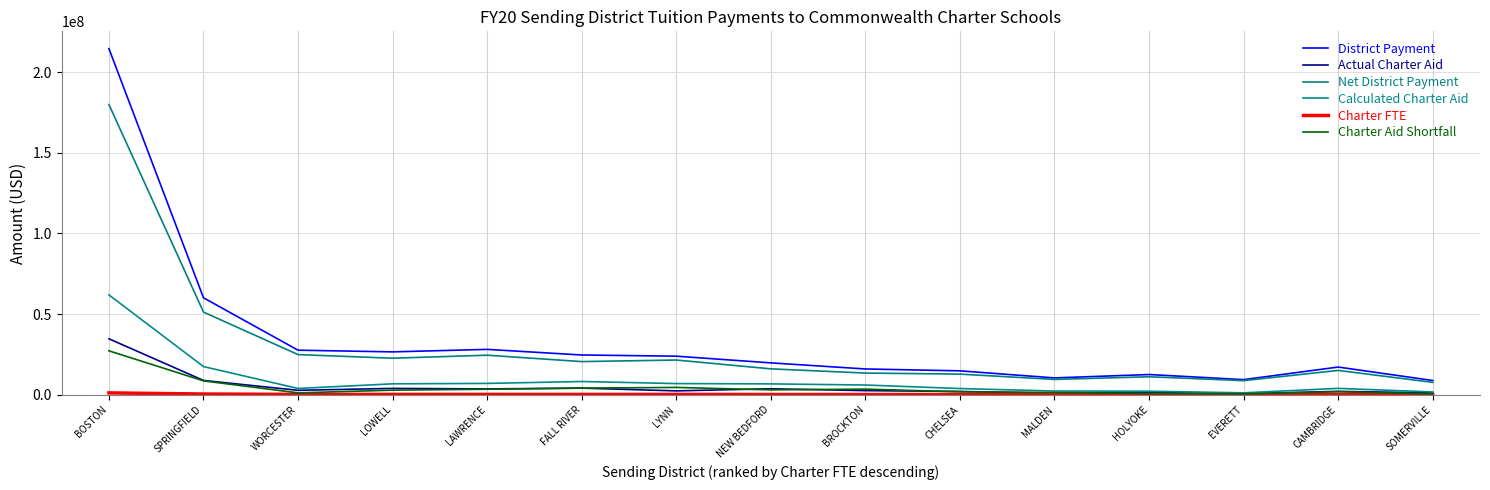

Between SPRINGFIELD and NEW BEDFORD, which series saw the biggest shift?

District Payment